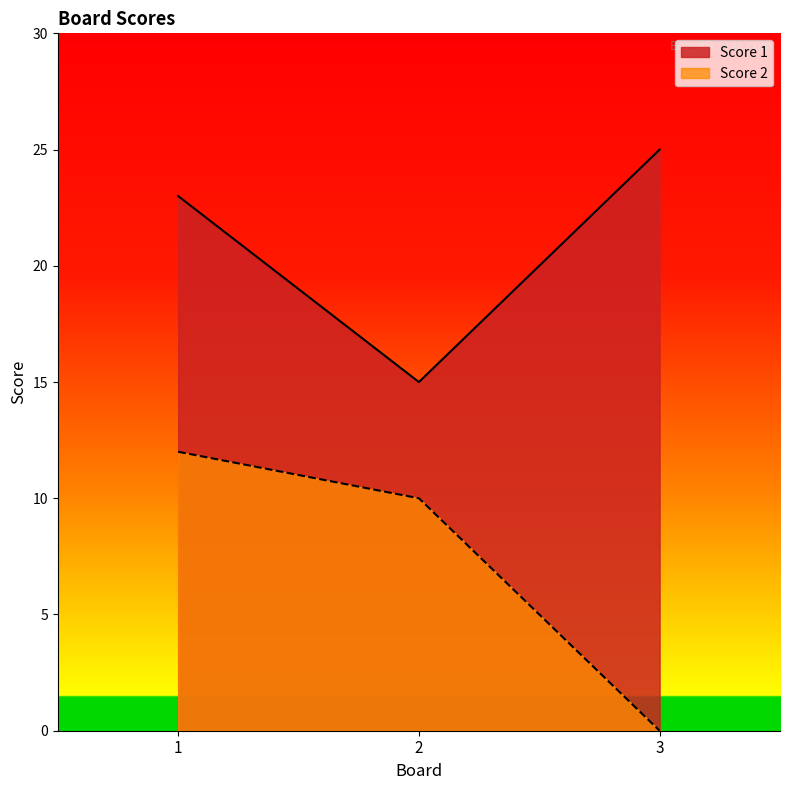

Where is Score 1 nearest to the value 20?

1